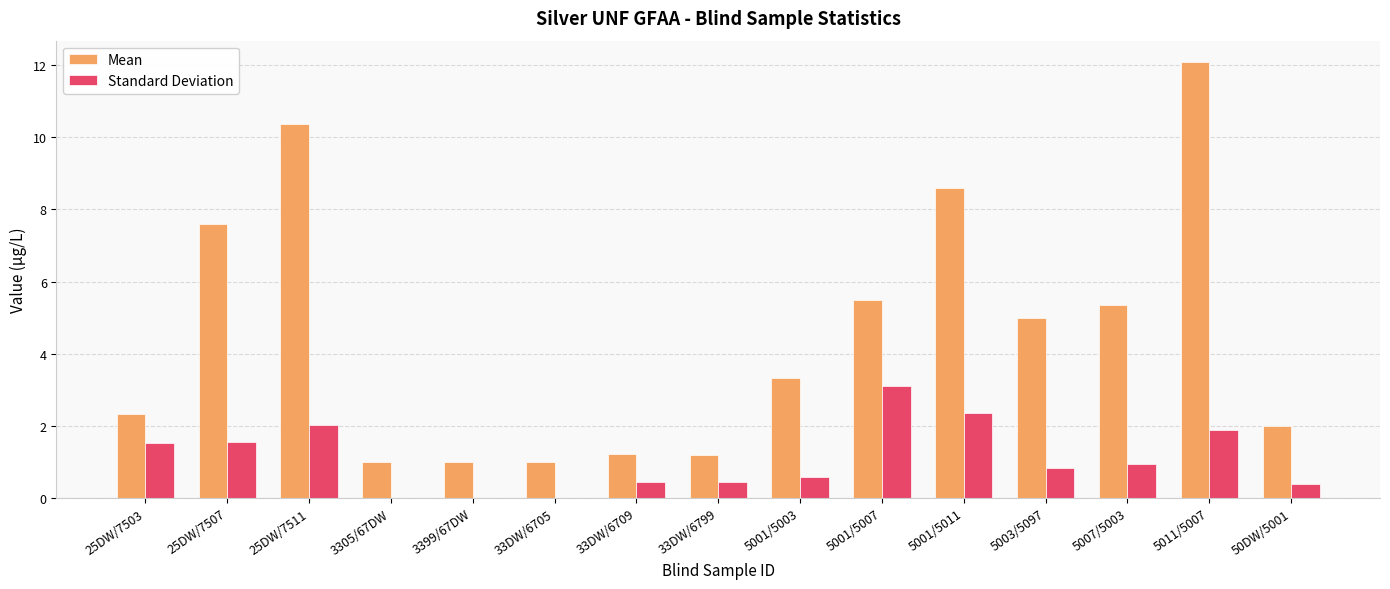

What is the sum of all Standard Deviation values?

16.1